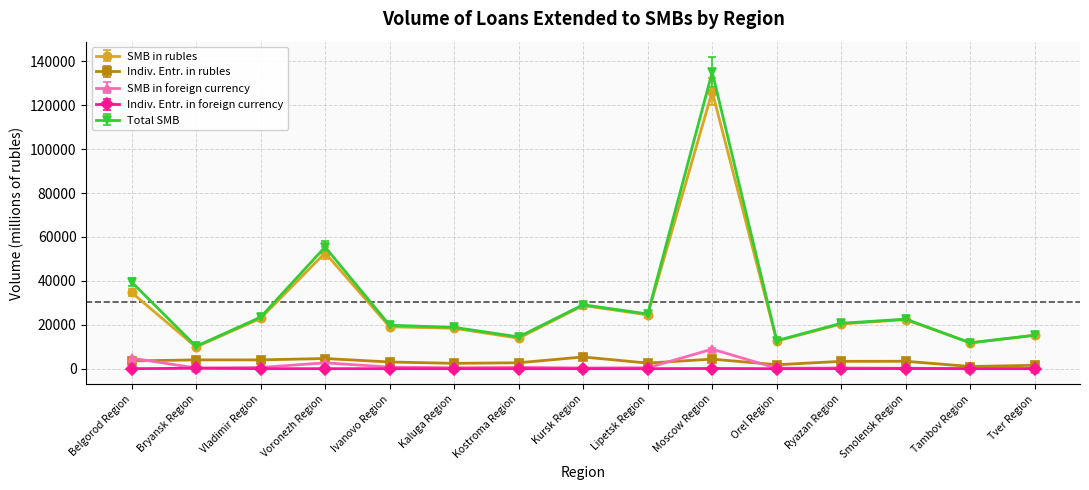

True or false: Indiv. Entr. in foreign currency and Total SMB cross at least once.

False